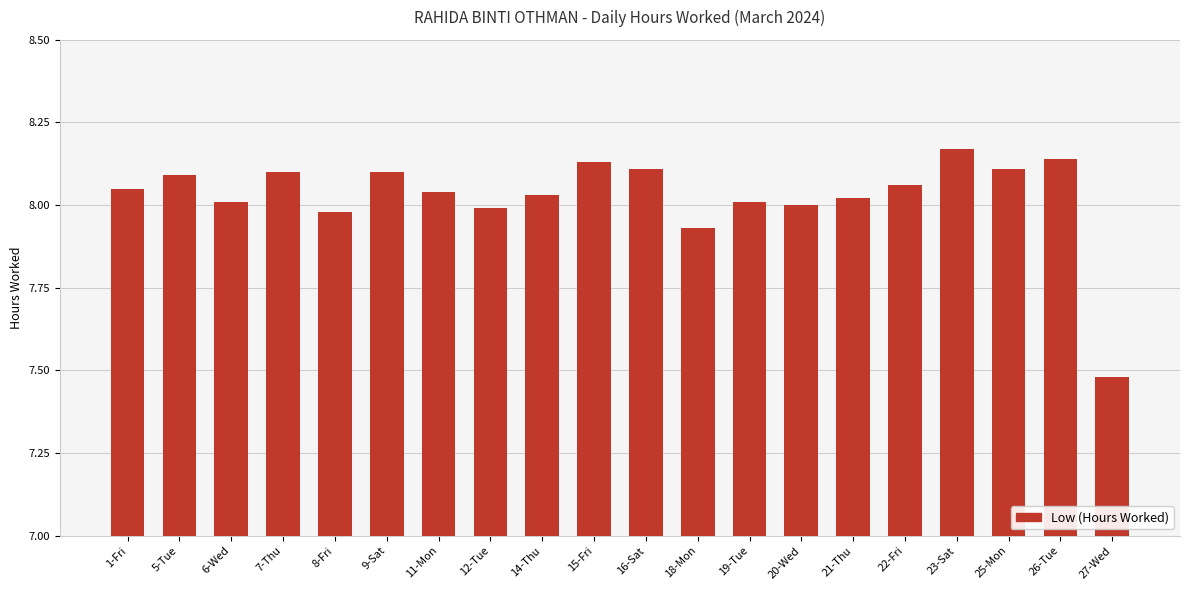

What position from the right is 23-Sat?

4